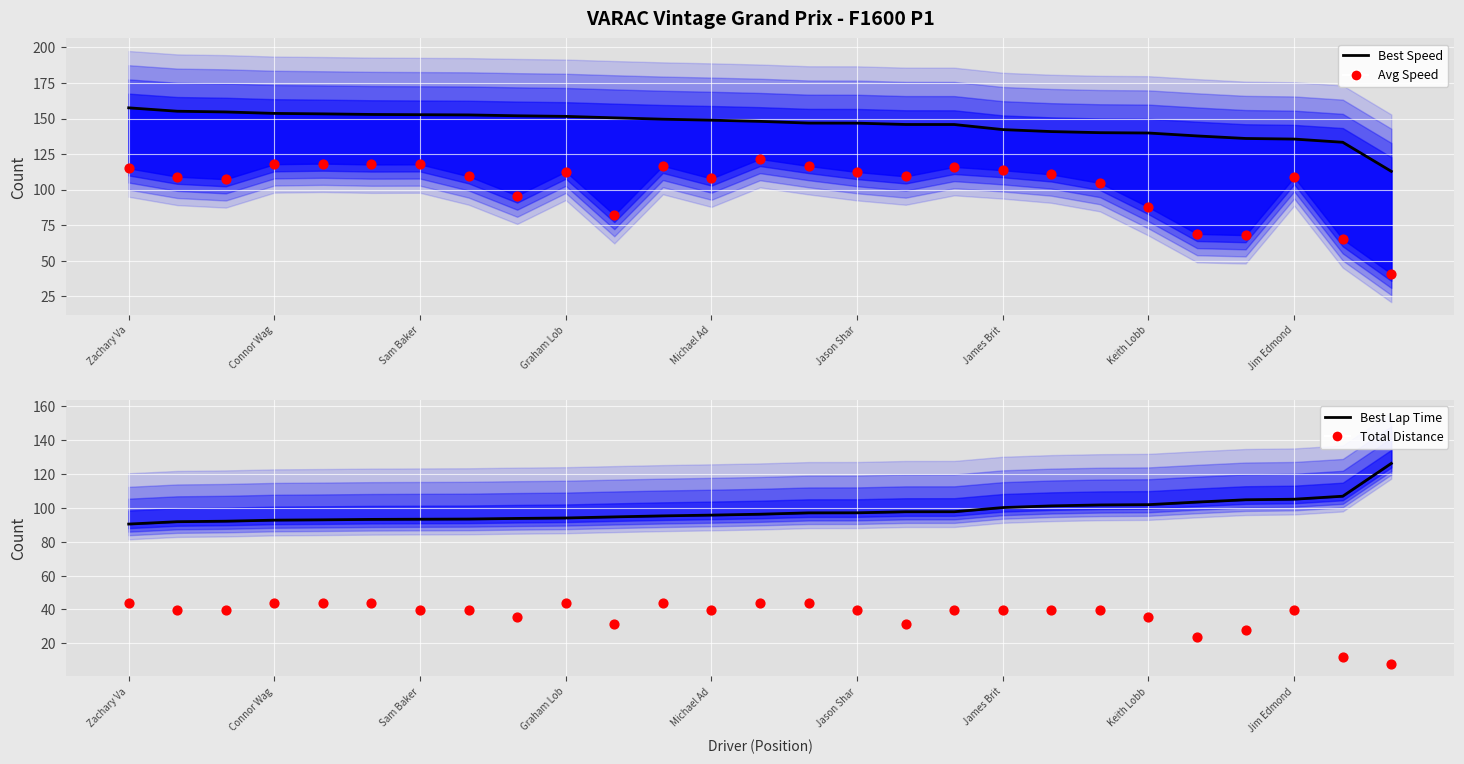

Which series reaches the minimum Y coordinate?

Total Distance